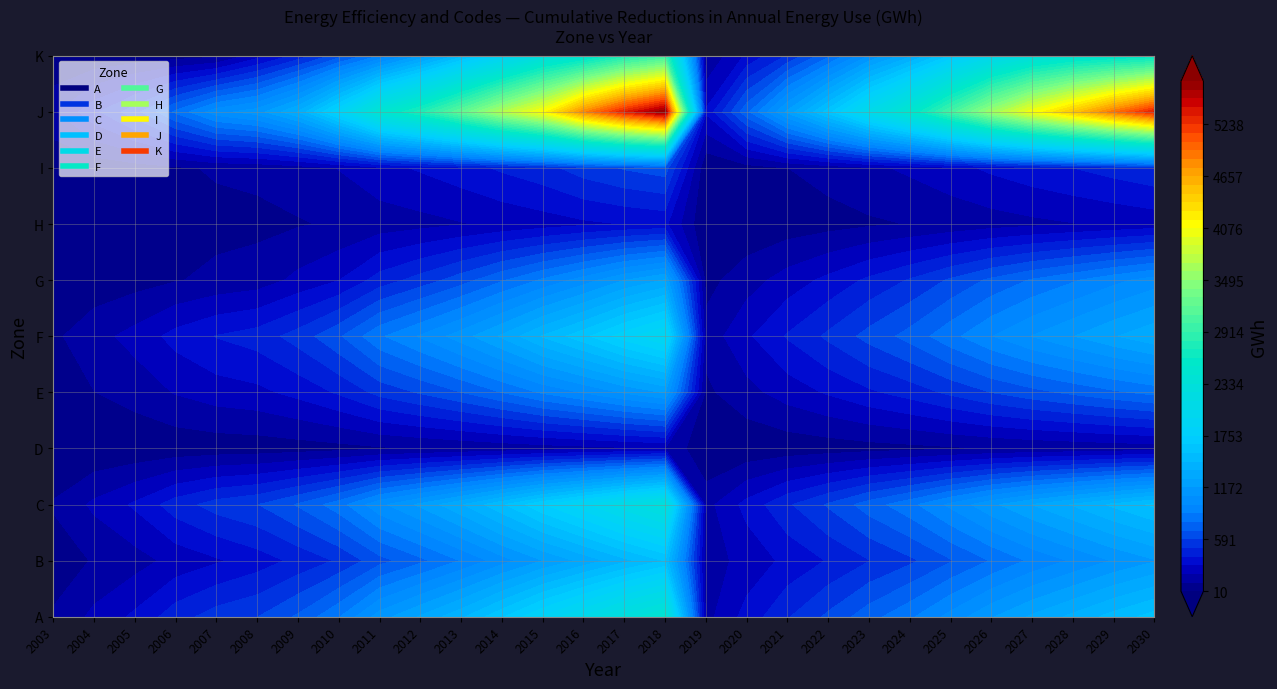

What is the lowest value of the C series?

116